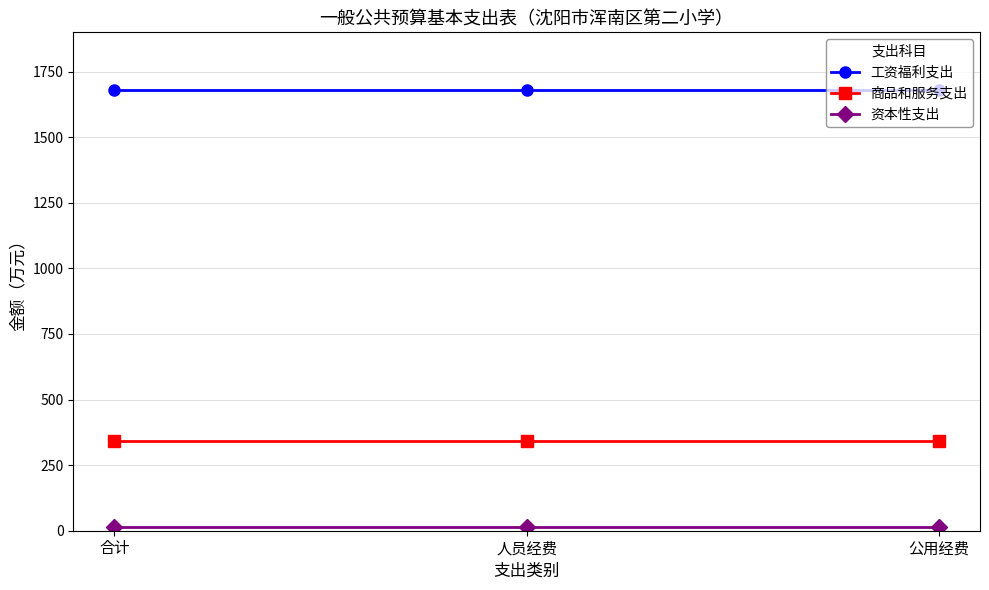

At how many categories does at least one series exceed 609?

3